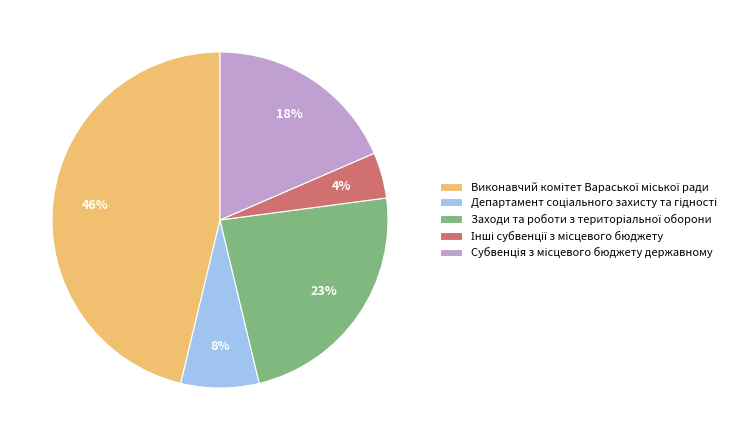

Is there a majority slice in this chart?

No